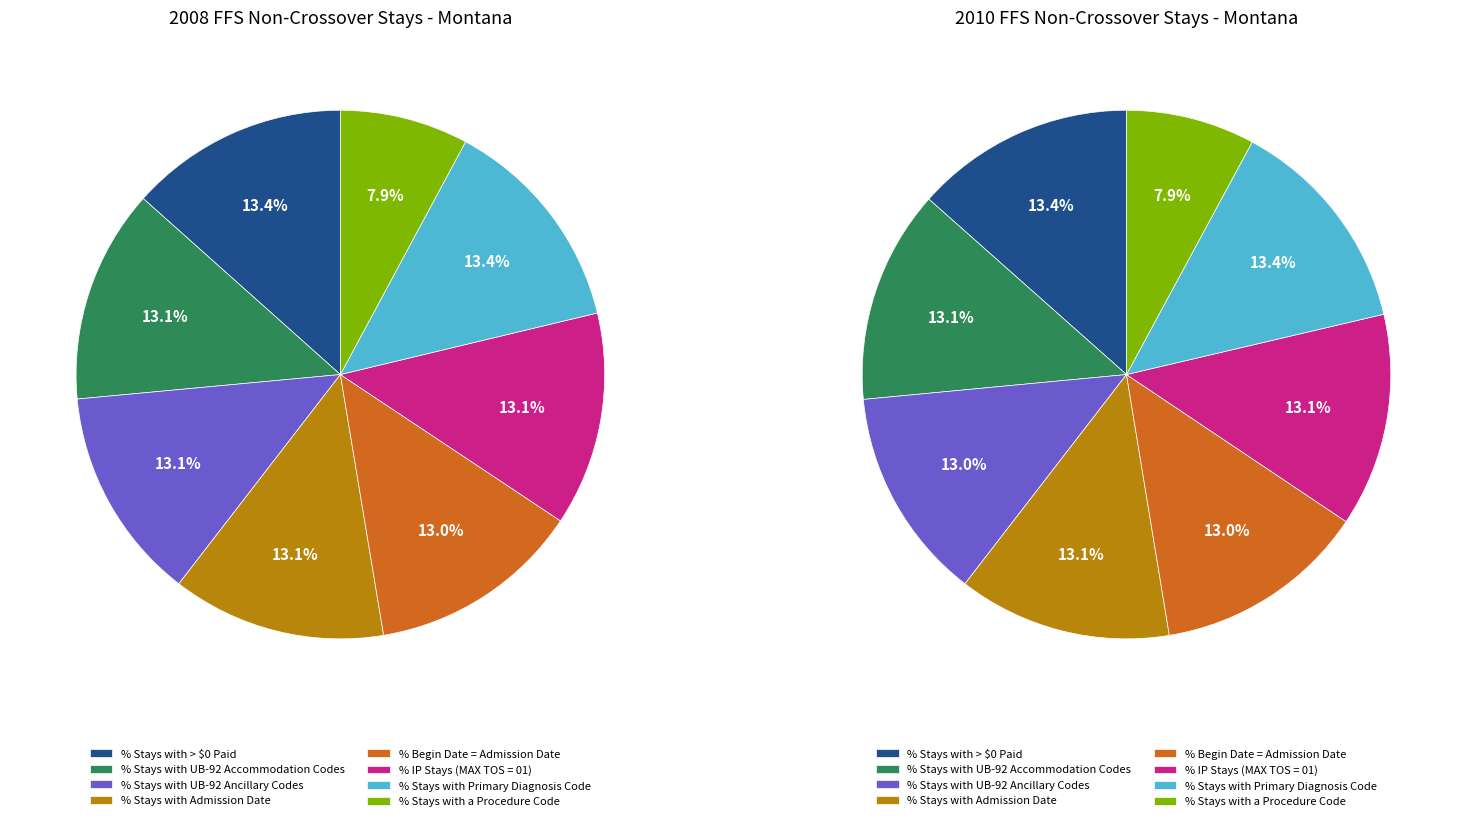

Is it true that 5 is 1% of the pie?

False